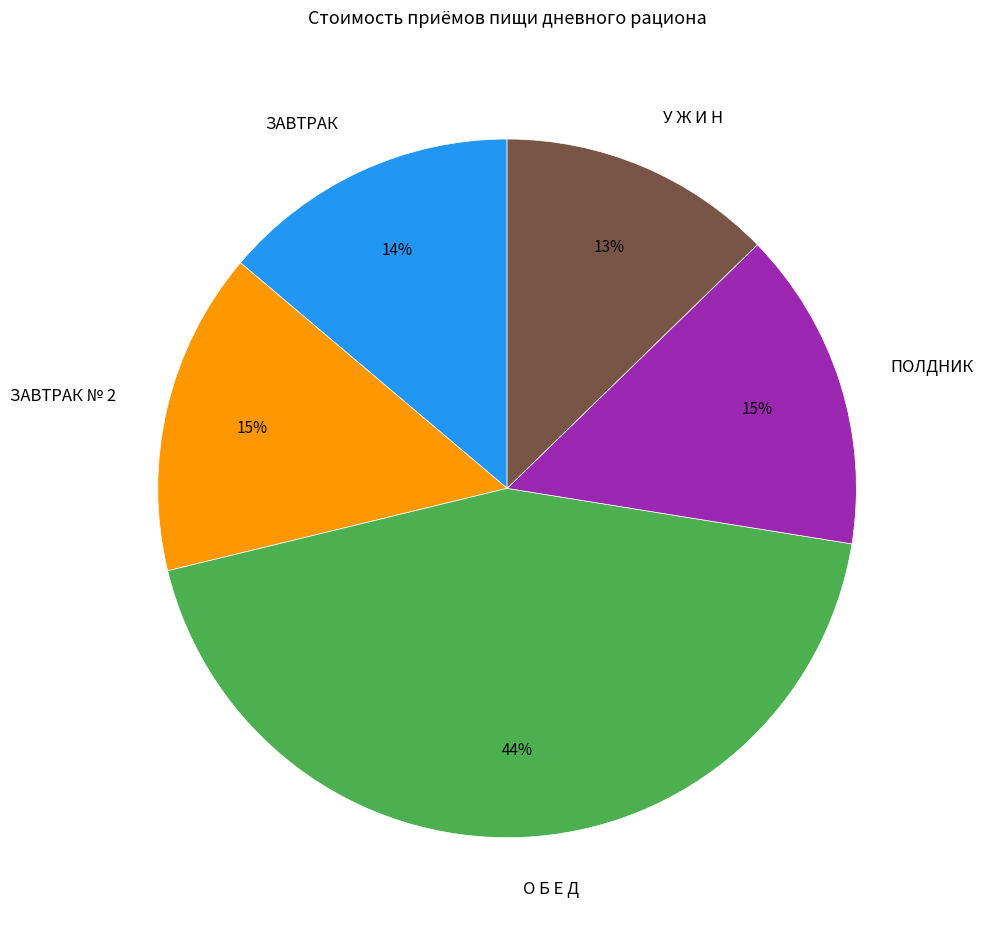

How many segments does this pie chart have?

5